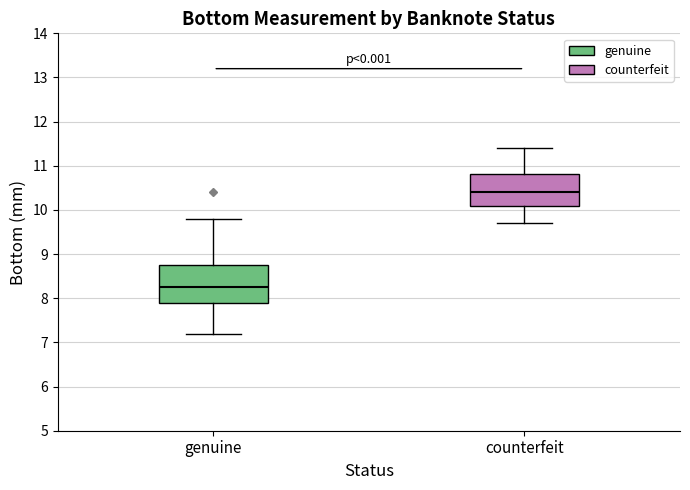

Which box is the tallest, from its lower edge to its upper edge?

genuine